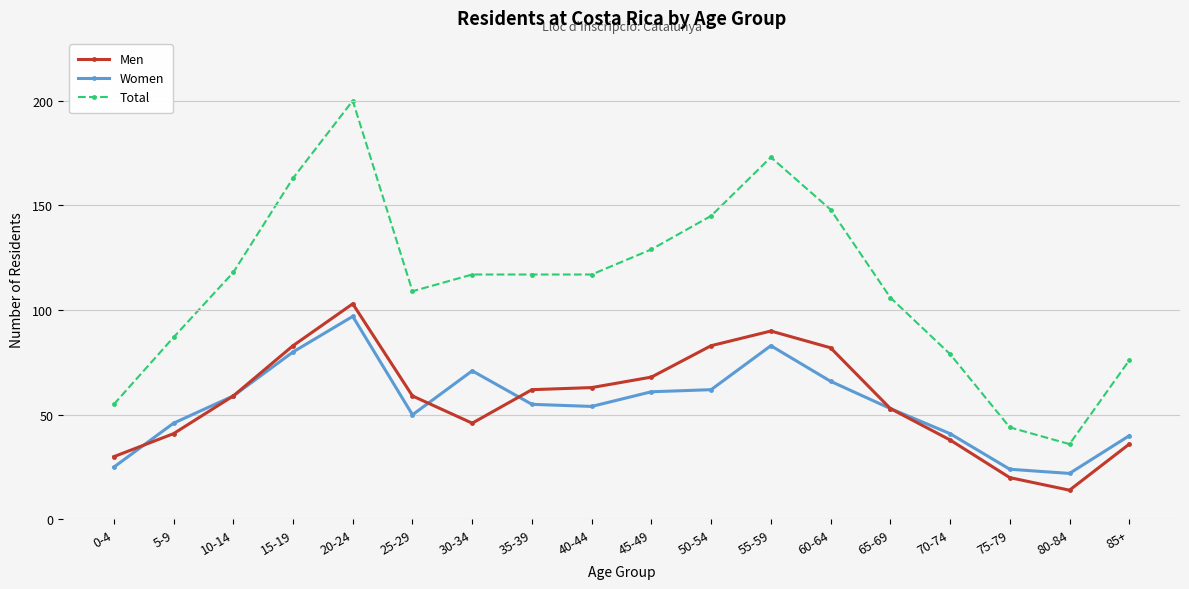

Is the value of Total at 70-74 greater than the value of Women at 60-64?

Yes